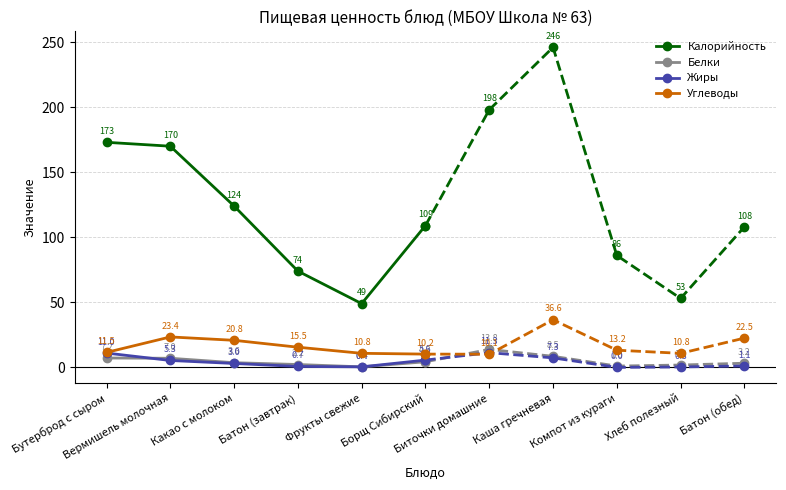

True or false: Белки has a value of 6.0 at Борщ Сибирский.

False